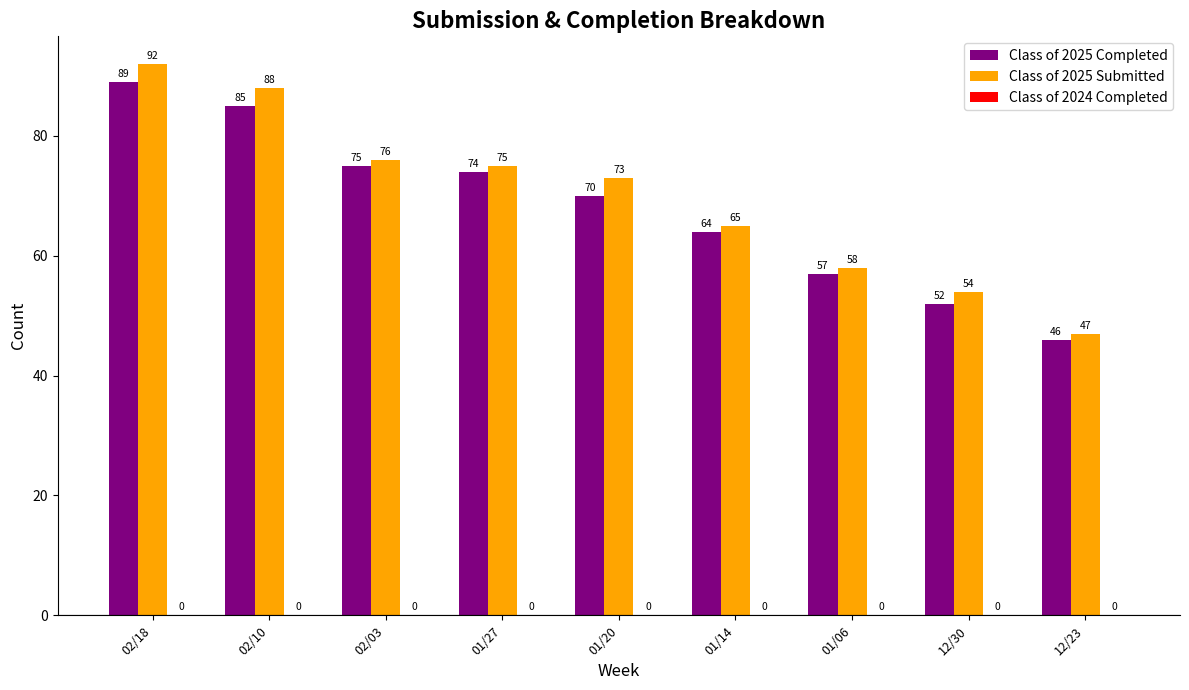

What is the difference between the highest and lowest values at 01/27?

1